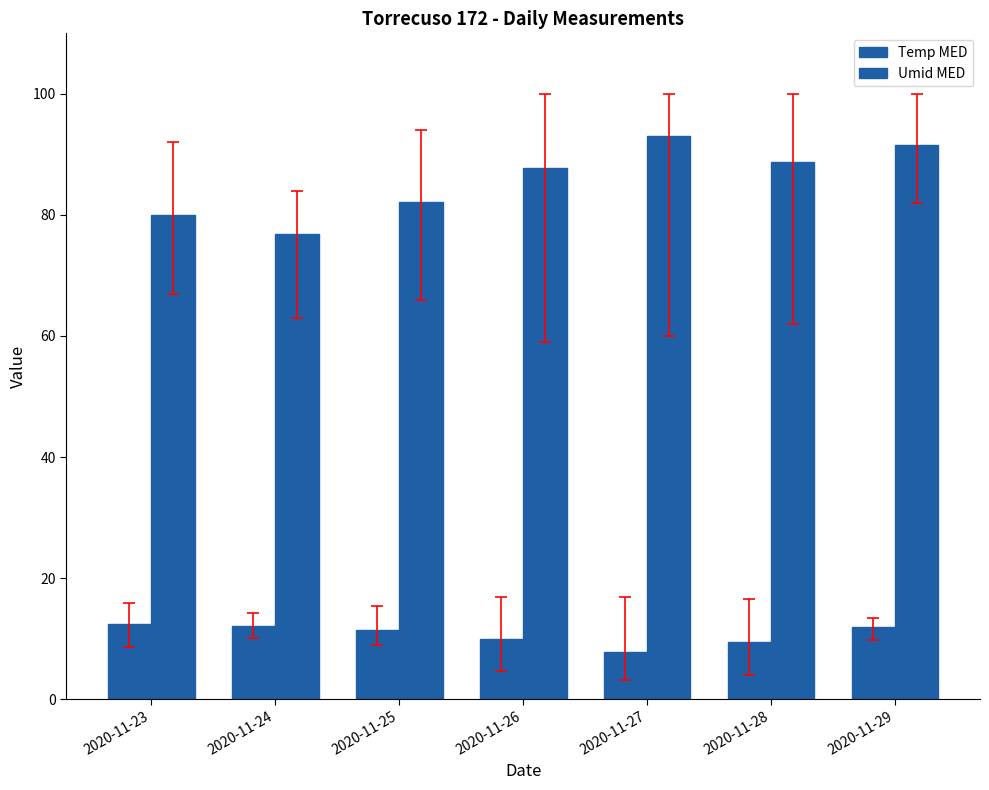

How many series are shown in this chart?

2